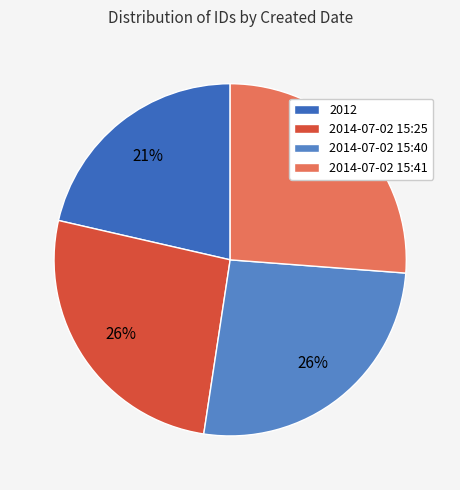

Which slice is the smallest?

2012